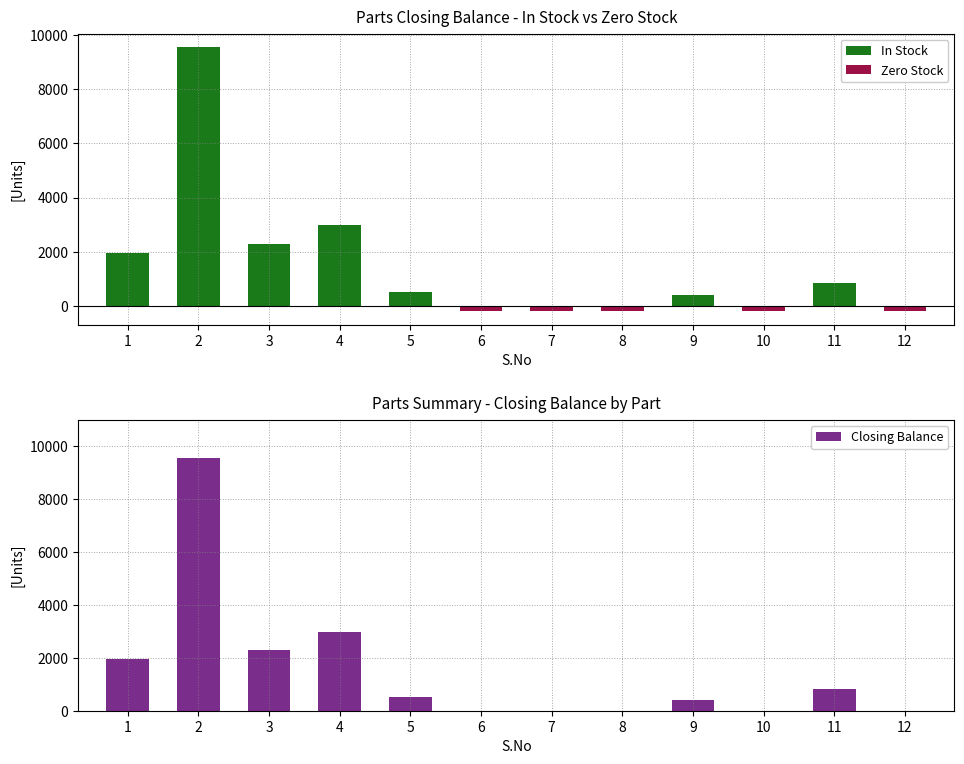

Rank the categories by Closing Balance value from lowest to highest.

6, 7, 8, 10, 12, 9, 5, 11, 1, 3, 4, 2